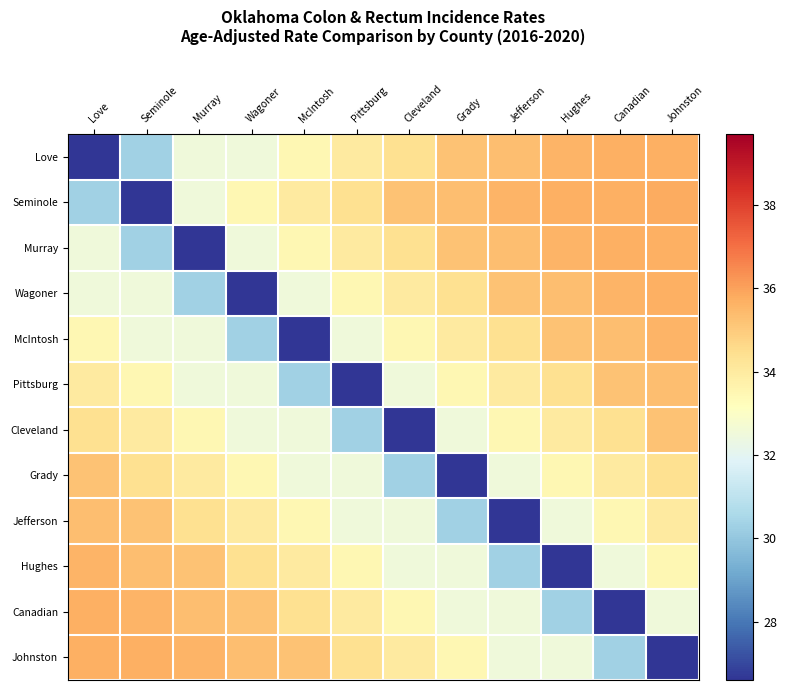

Which has a higher value, Cleveland or Murray?

Cleveland